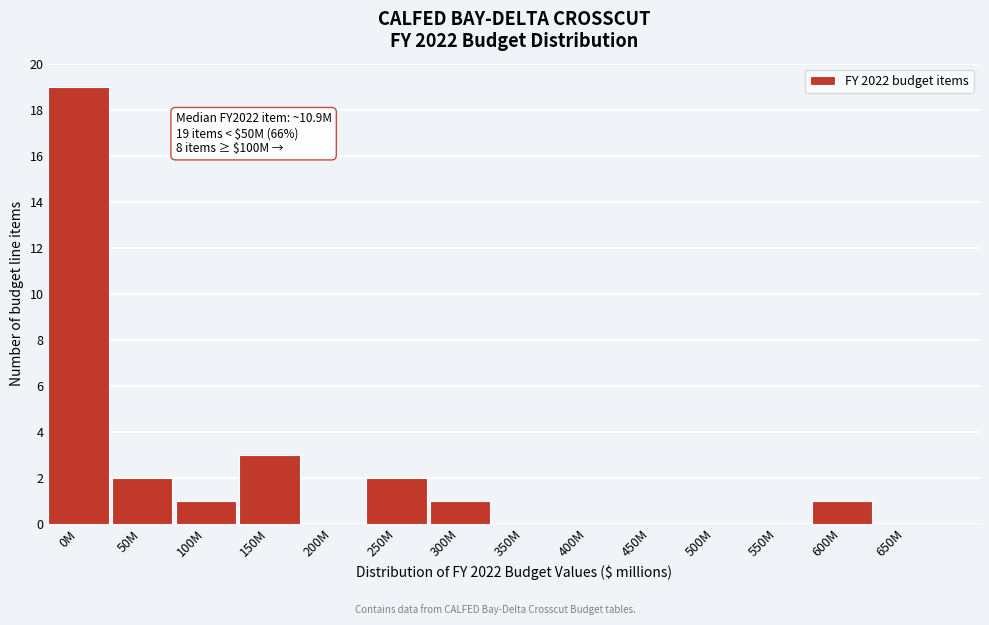

Reading left to right, transcribe all the data shown in this chart.

0M=19	50M=2	100M=1	150M=3	200M=0	250M=2	300M=1	350M=0	400M=0	450M=0	500M=0	550M=0	600M=1	650M=0